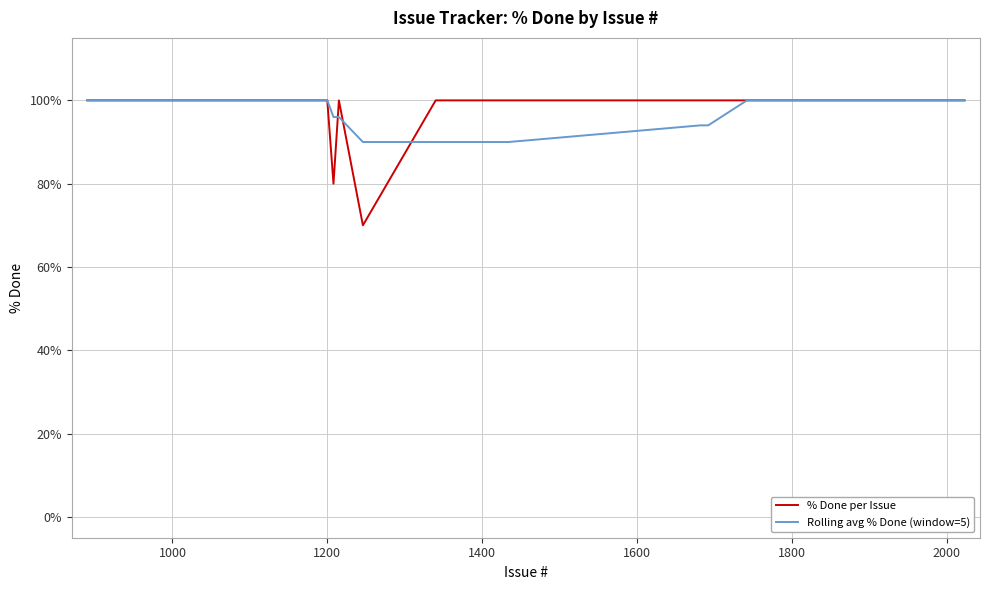

How many lines are shown in the chart?

2